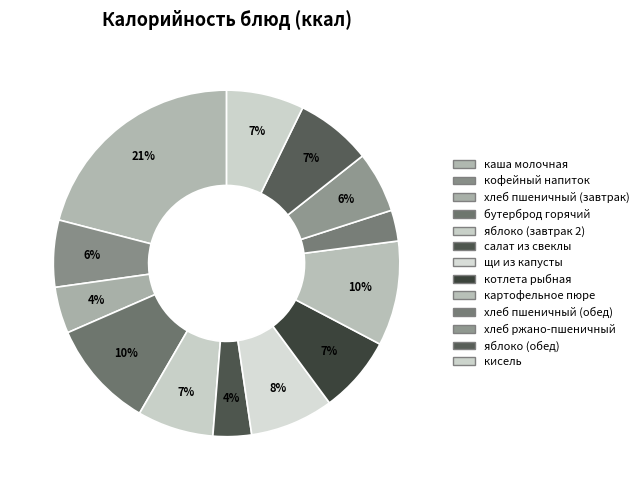

Is there any slice that represents more than half of the pie?

No